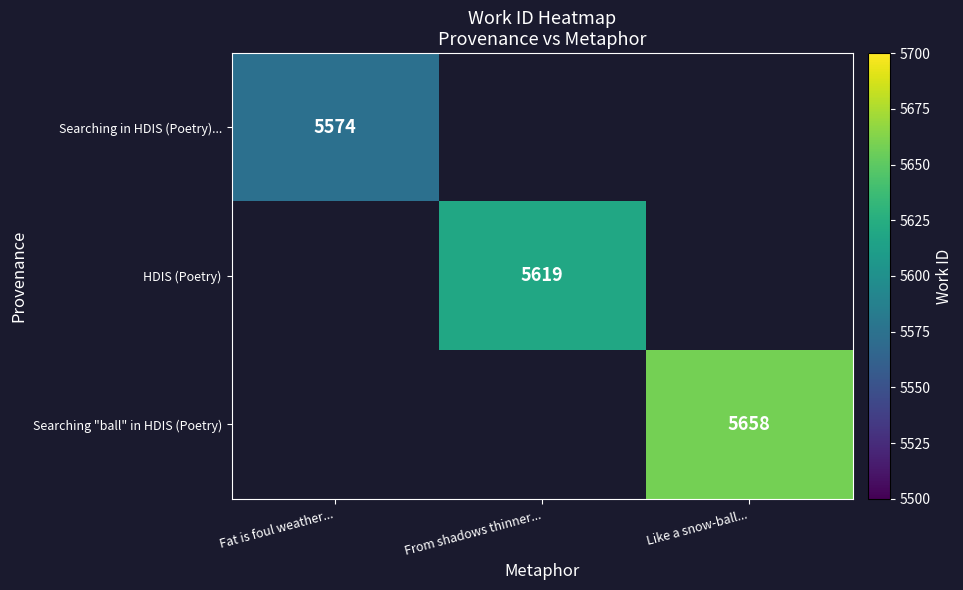

True or false: HDIS (Poetry) has a value of 5619 at From shadows thinner....

True